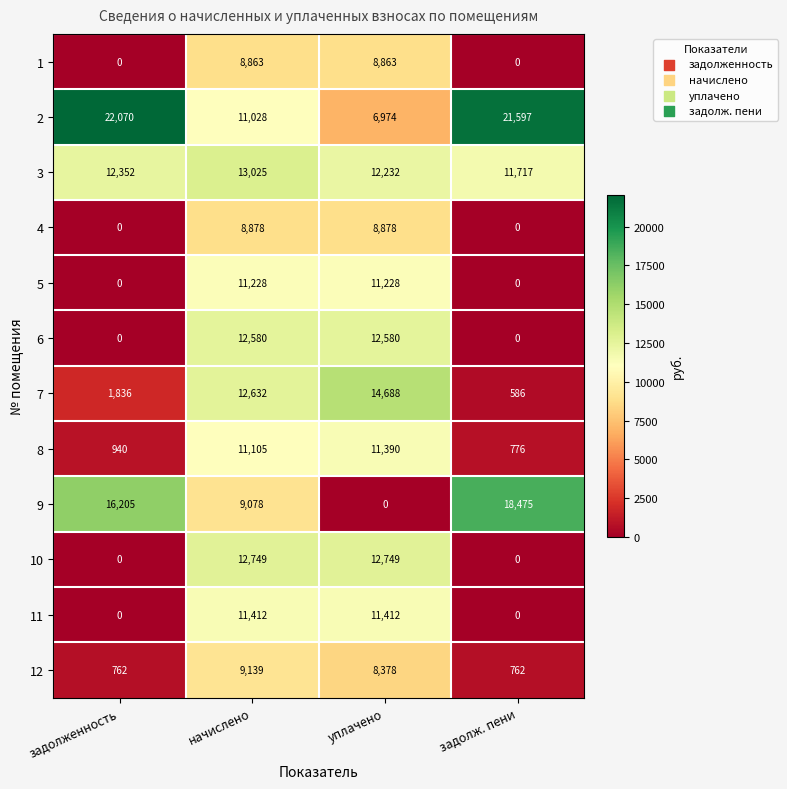

How many categories are shown in the chart?

4